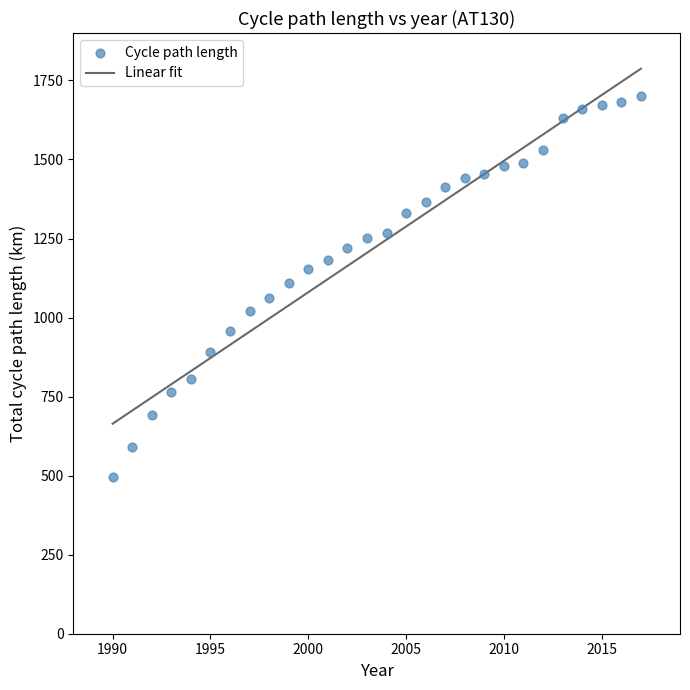

What is the range of Y values (max minus min)?

1205